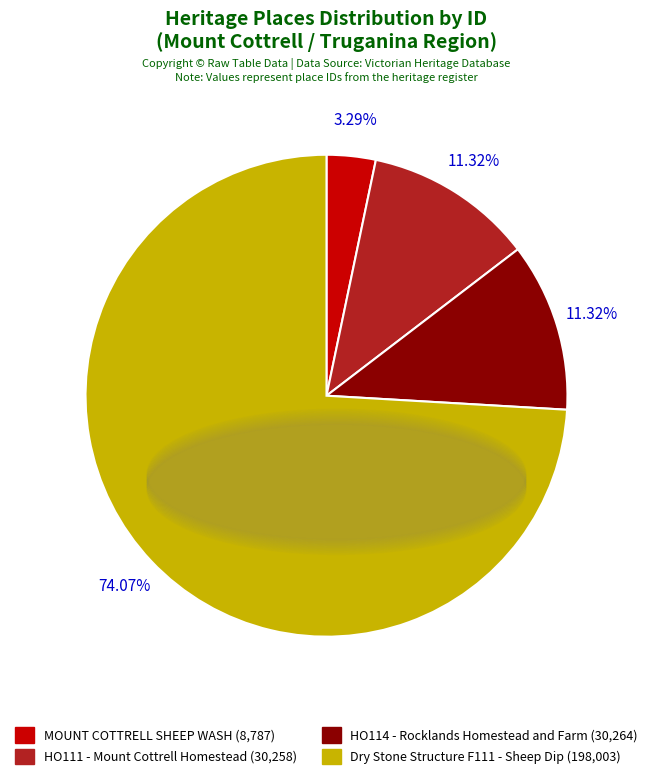

What portion of the pie excludes HO114 - Rocklands Homestead and Farm?

88.7%